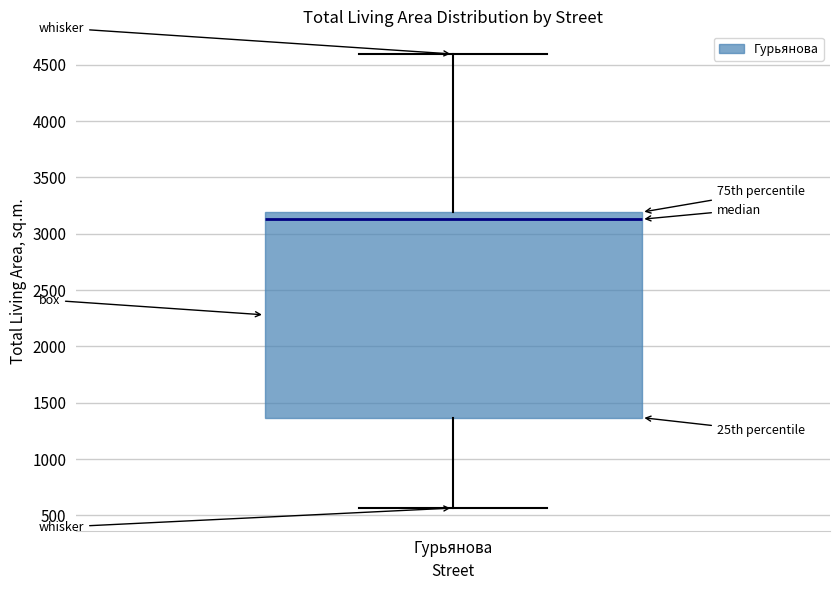

Transcribe this box plot: give where the median line is, the range the box spans, and where the two whiskers end, as read against the y-axis. The values are not printed on the chart, so give them approximately, as read against the axis.

median 3150, box 1350 to 3200, whiskers 550 to 4600